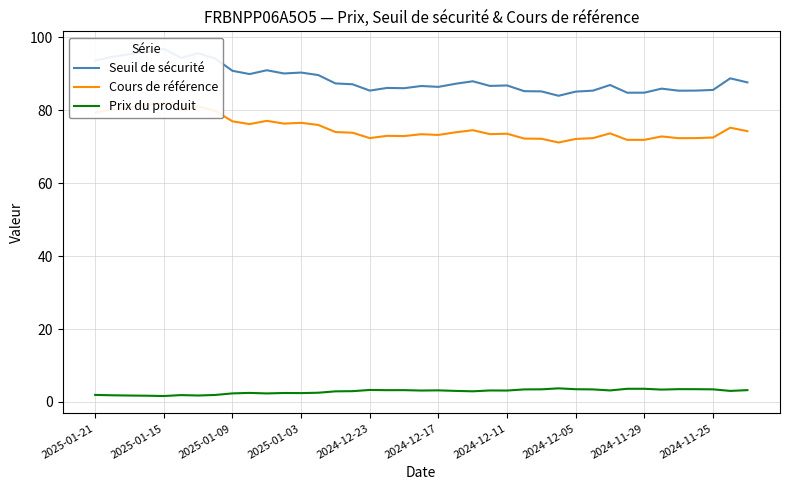

Between 2024-12-05 and 32, which series saw the biggest shift?

Seuil de sécurité